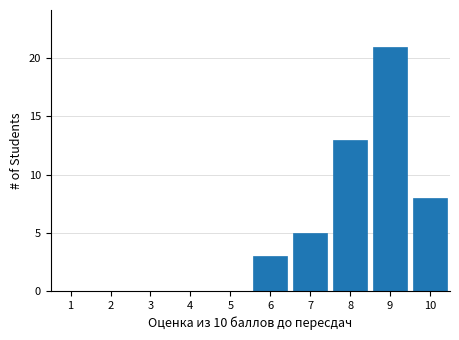

Reading left to right, extract all data points from this chart.

1=0	2=0	3=0	4=0	5=0	6=3	7=5	8=13	9=21	10=8